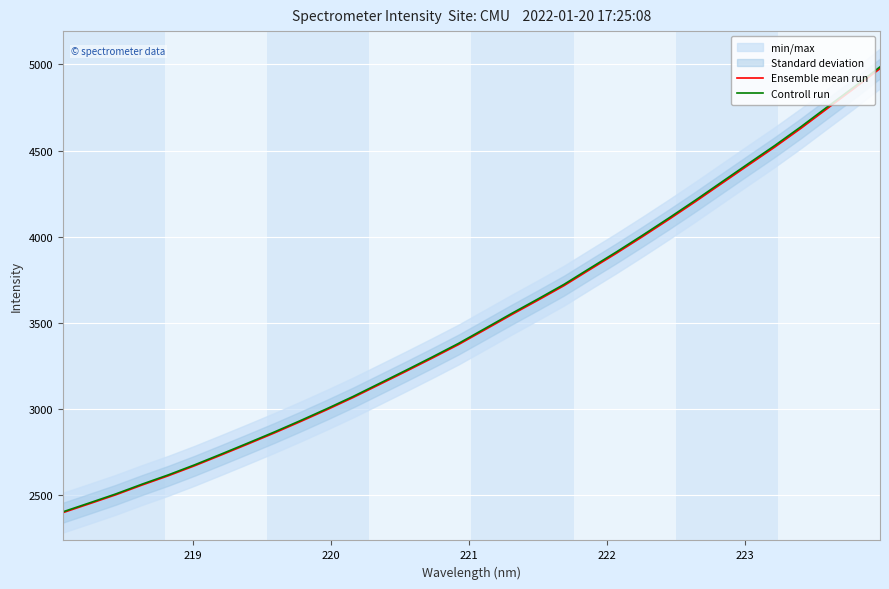

Which series has the largest range (max minus min)?

Controll run